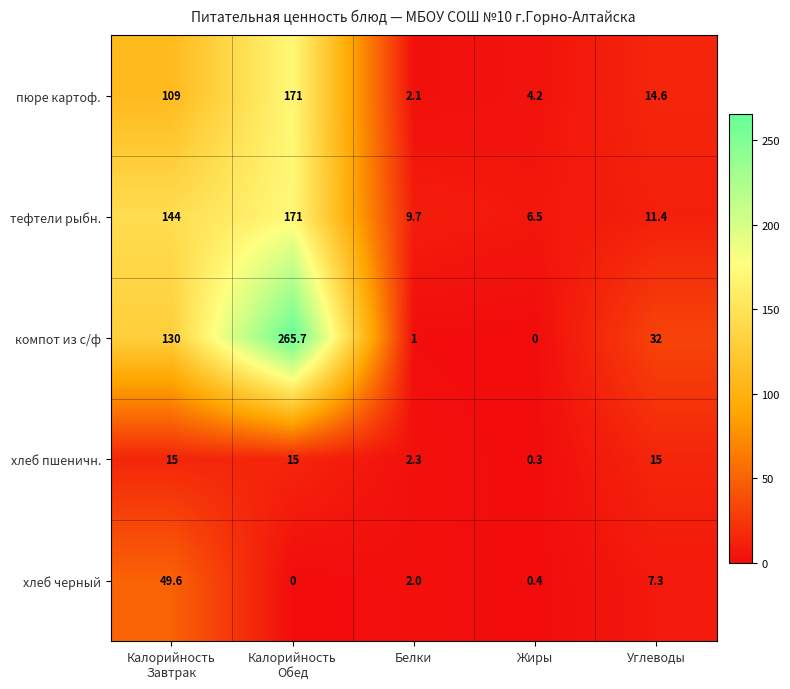

At Калорийность
Завтрак, list the series in order from smallest to largest.

хлеб пшеничн., хлеб черный, пюре картоф., компот из с/ф, тефтели рыбн.